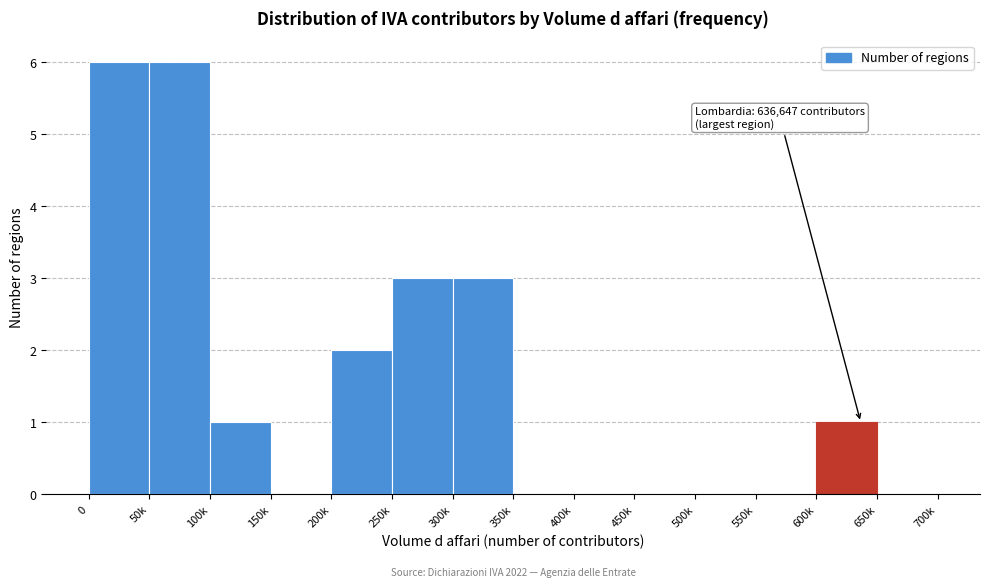

Reading right to left, what are all the values shown in this chart?

650k=0	600k=1	550k=0	500k=0	450k=0	400k=0	350k=0	300k=3	250k=3	200k=2	150k=0	100k=1	50k=6	0=6